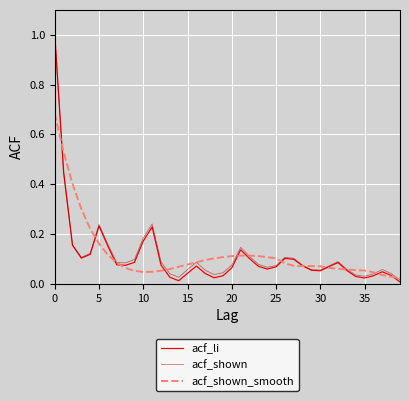

Which series has the largest range (max minus min)?

acf_li